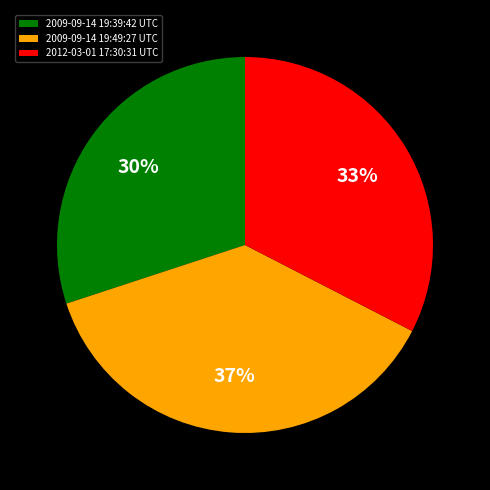

Does 2012-03-01 17:30:31 UTC account for over 50% of the chart?

No